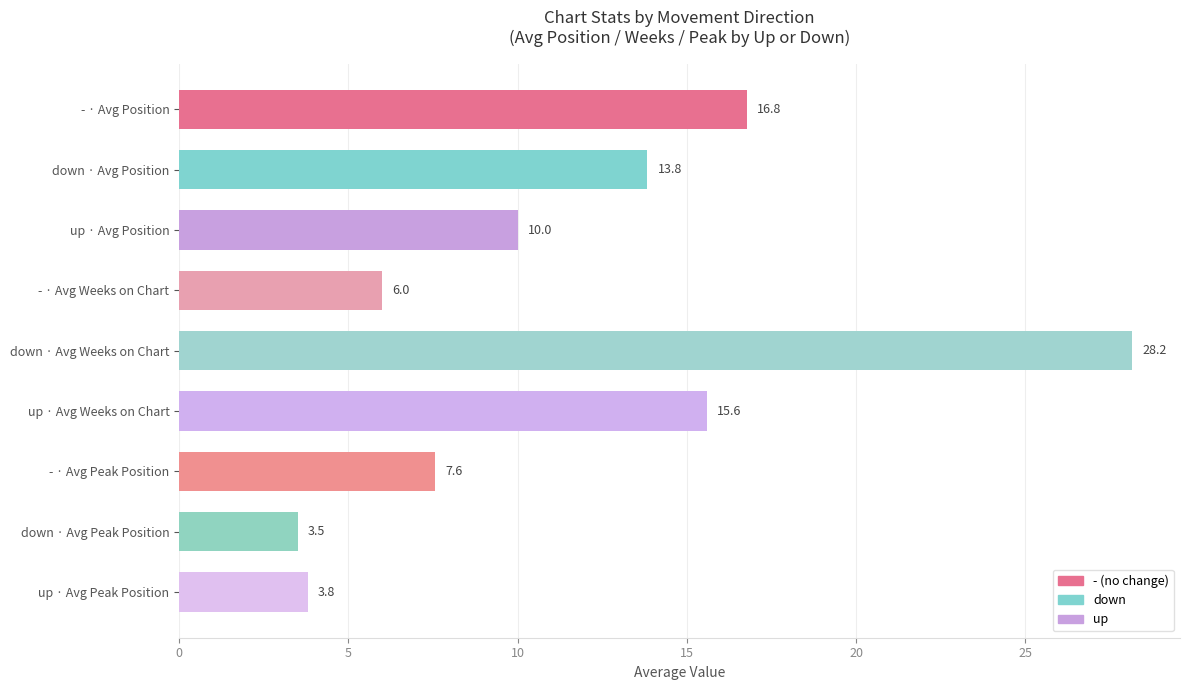

What is the change in value from - · Avg Position to - · Avg Peak Position?

-9.2